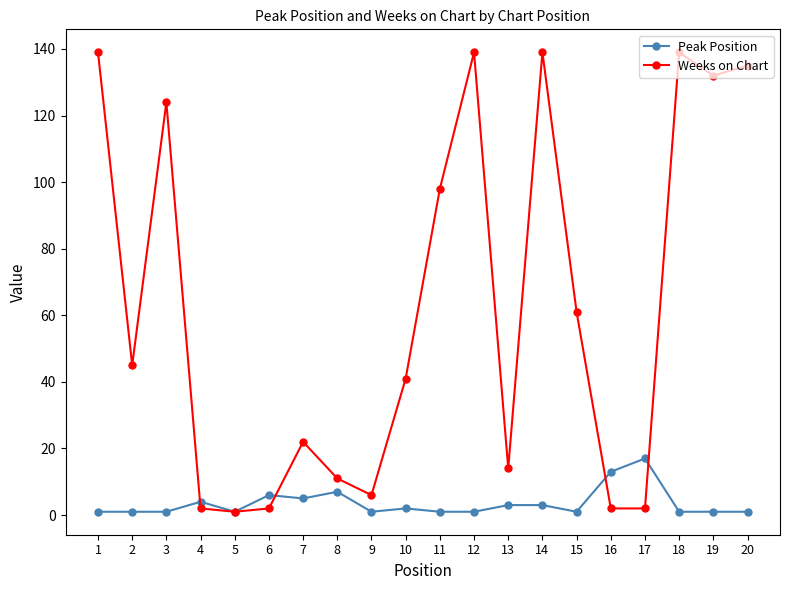

Rank the series by their average value, from lowest to highest.

Peak Position, Weeks on Chart